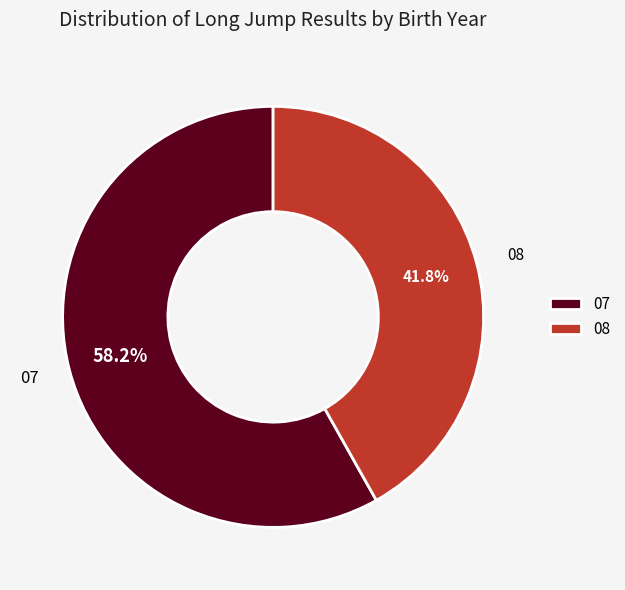

What is the total percentage of 08 and 07?

100.0%